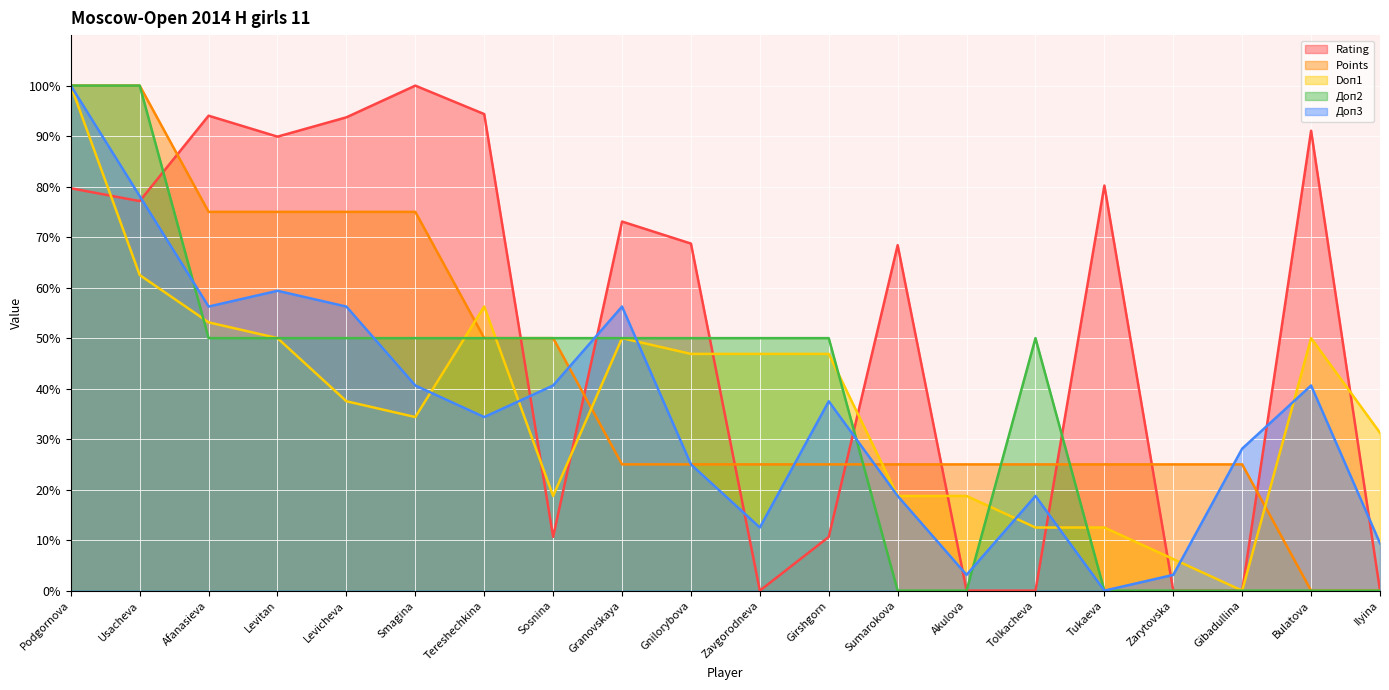

How many lines are shown in the chart?

5